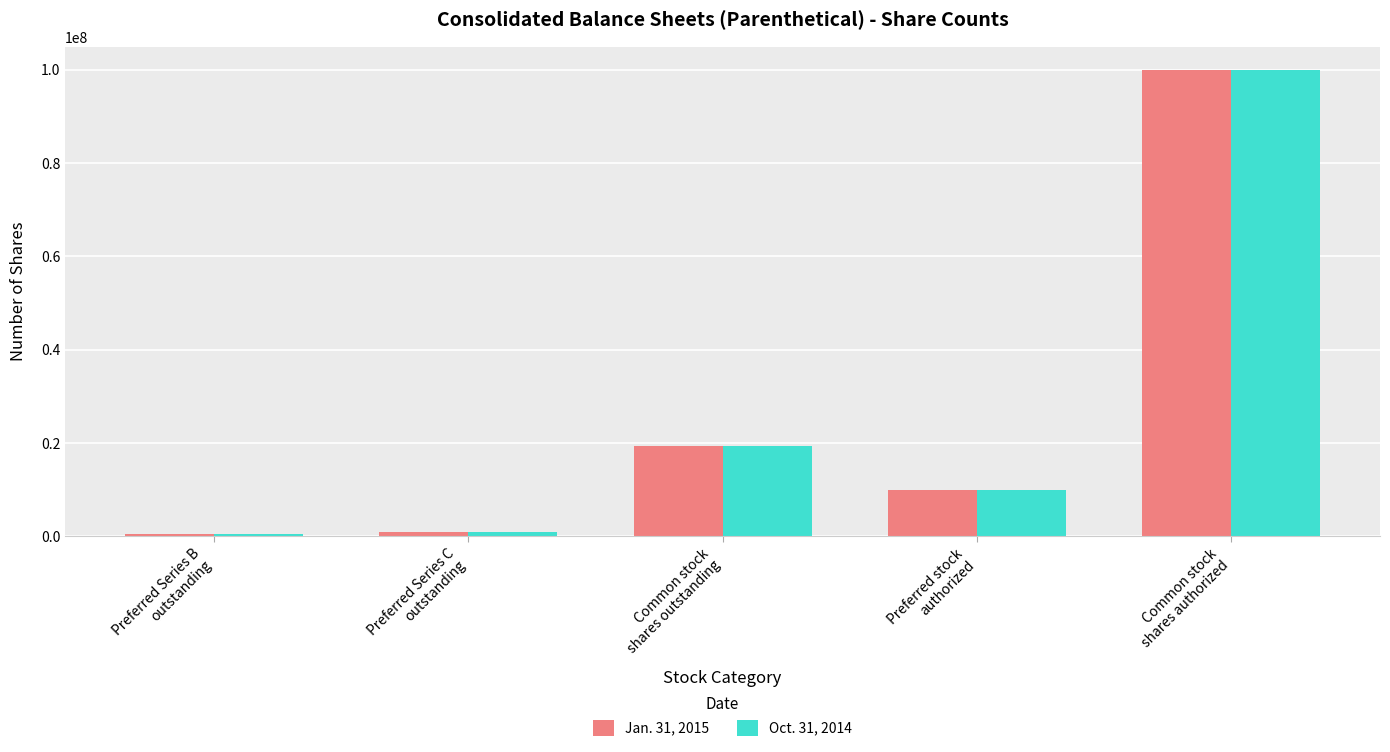

What position from the right is Preferred stock
authorized?

2